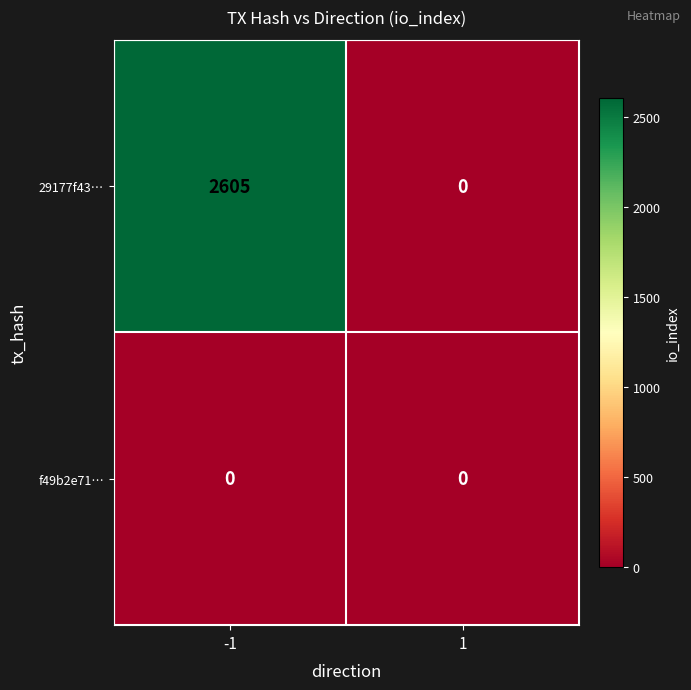

List the series in order of their peak value, lowest first.

f49b2e71…, 29177f43…